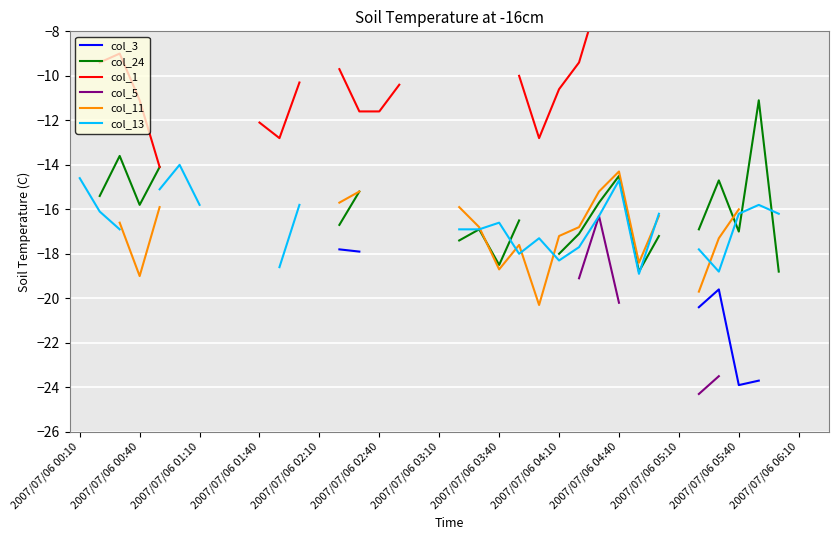

Which has a higher value, 2007/07/06 03:10 or 2007/07/06 00:10?

2007/07/06 00:10